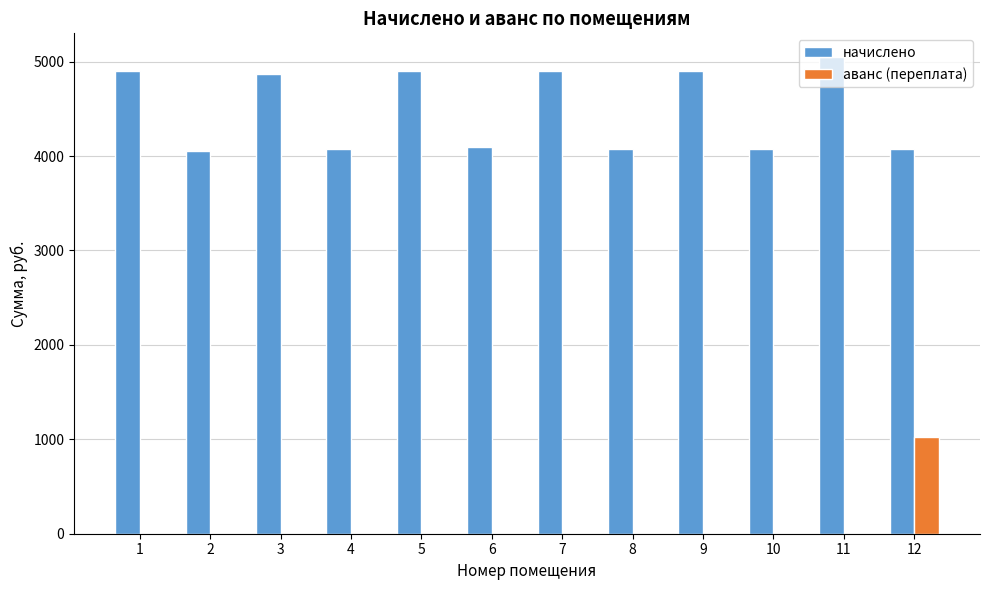

Does the chart contain stacked bars?

No